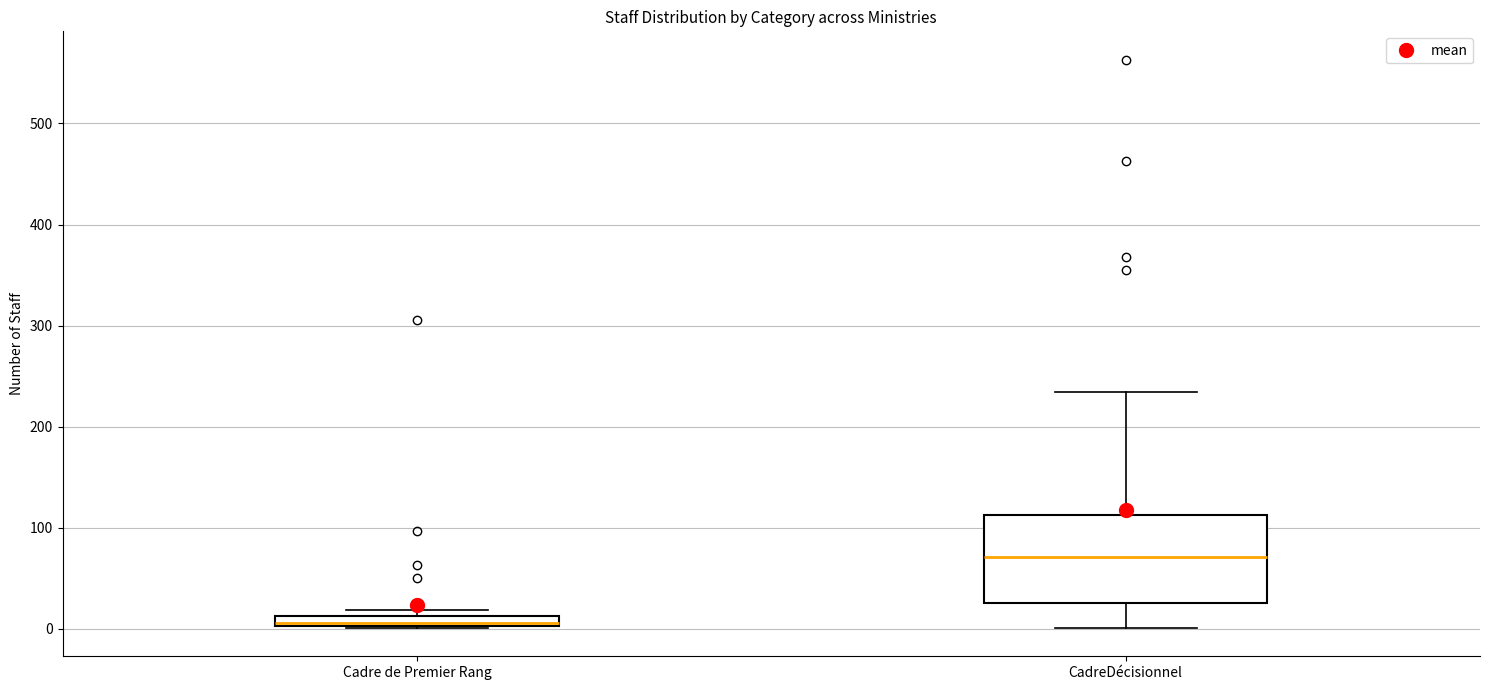

Where is the upper edge of the box for Cadre de Premier Rang on the y-axis? The values are not printed on the chart, so give them approximately, as read against the axis.

10